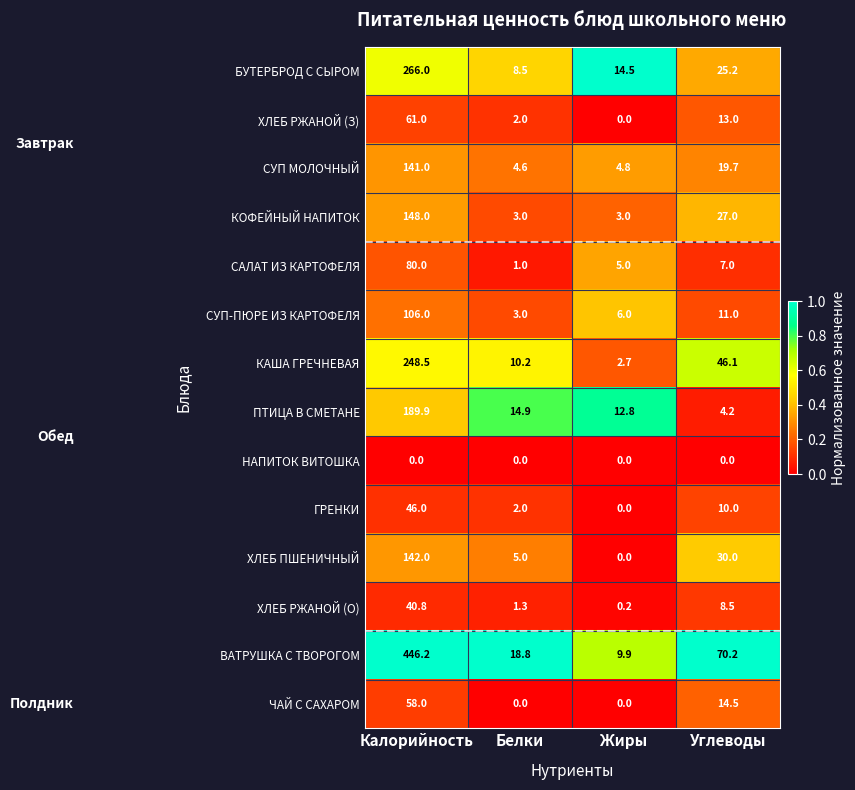

Which series has the largest range (max minus min)?

ВАТРУШКА С ТВОРОГОМ